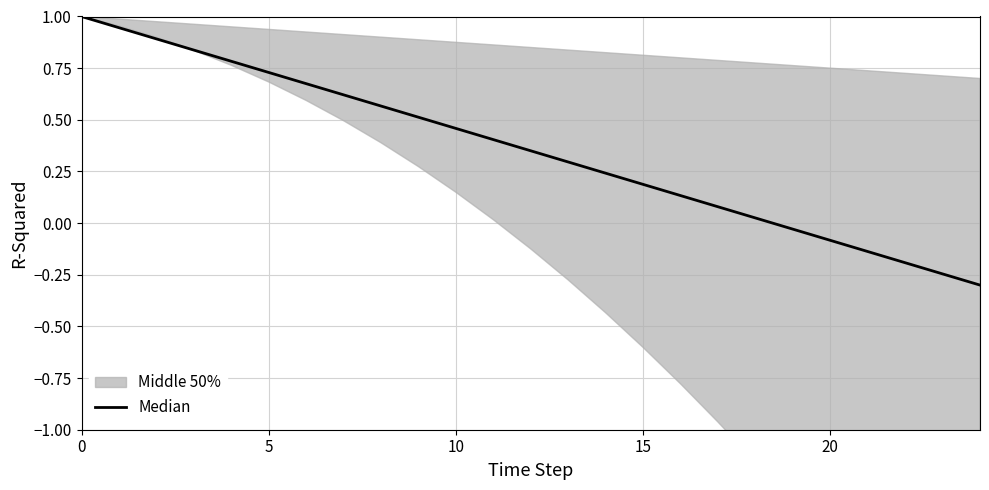

What is the change in value from 8 to 9?

-0.1